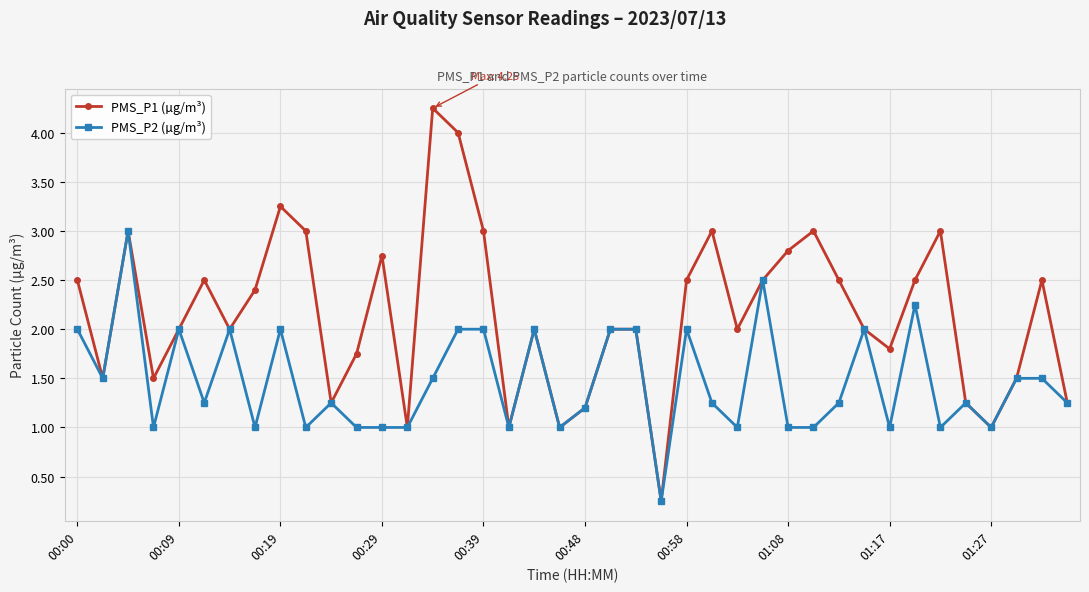

Which series has the largest range (max minus min)?

PMS_P1 (µg/m³)